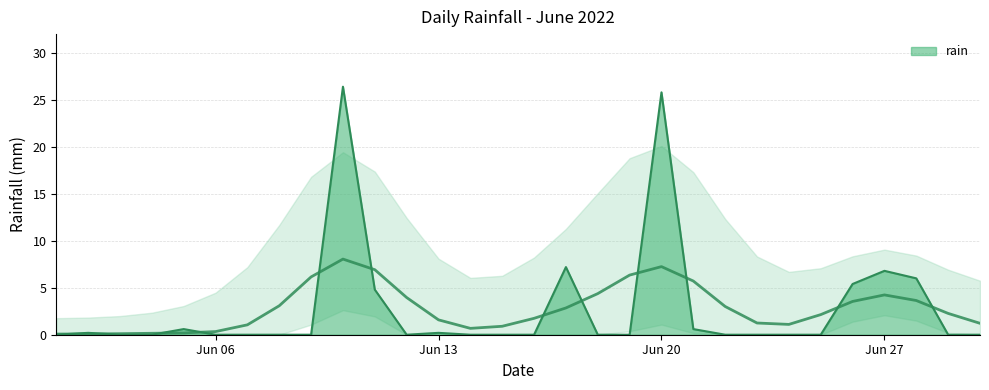

Reading left to right, extract all data points from this chart.

0.0	0.2	0.0	0.0	0.6	0.0	0.0	0.0	0.0	26.4	4.8	0.0	0.2	0.0	0.0	0.0	7.2	0.0	0.0	25.8	0.6	0.0	0.0	0.0	0.0	5.4	6.8	6.0	0.0	0.0